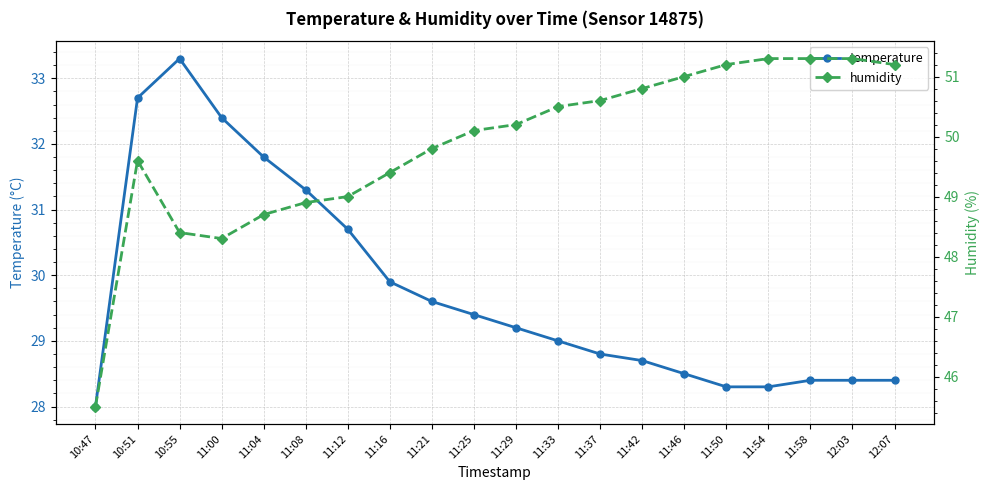

What position from the right is 12:03?

2